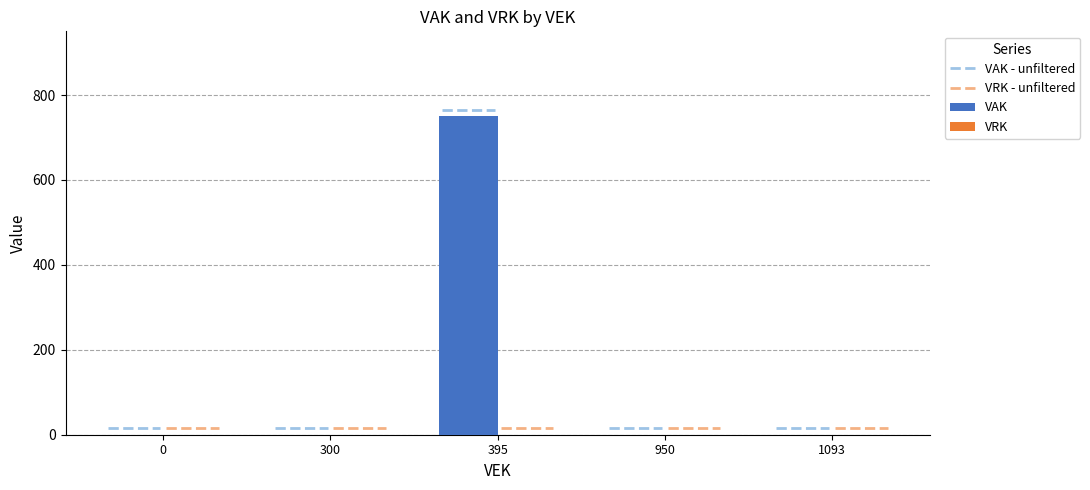

What is the sum of all values?

750